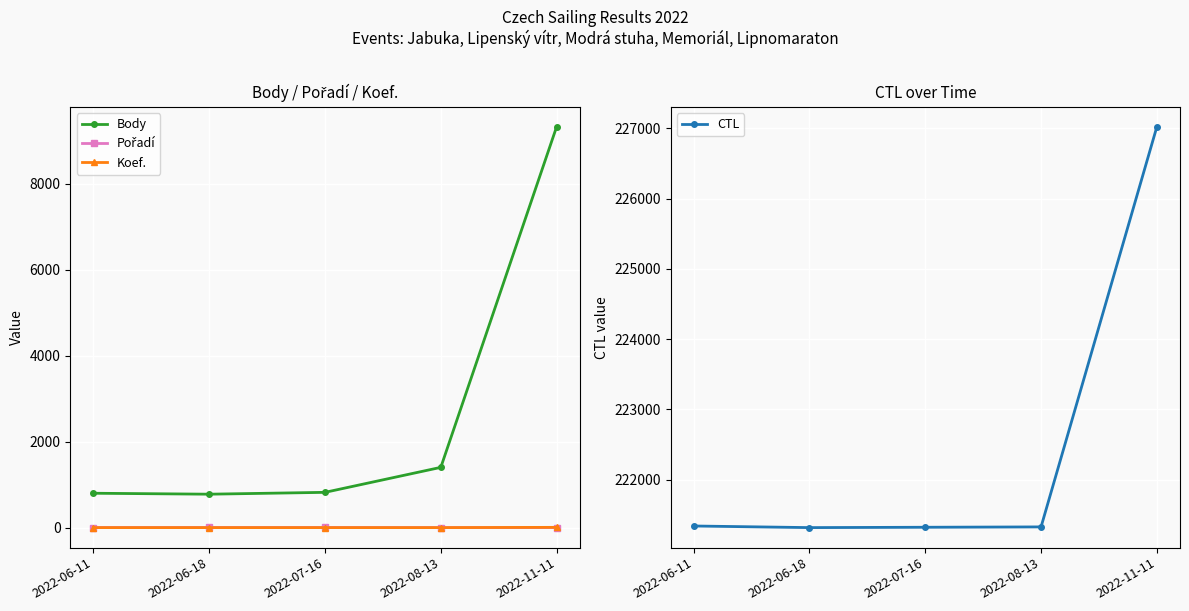

Which category has the highest value in the CTL series?

2022-11-11